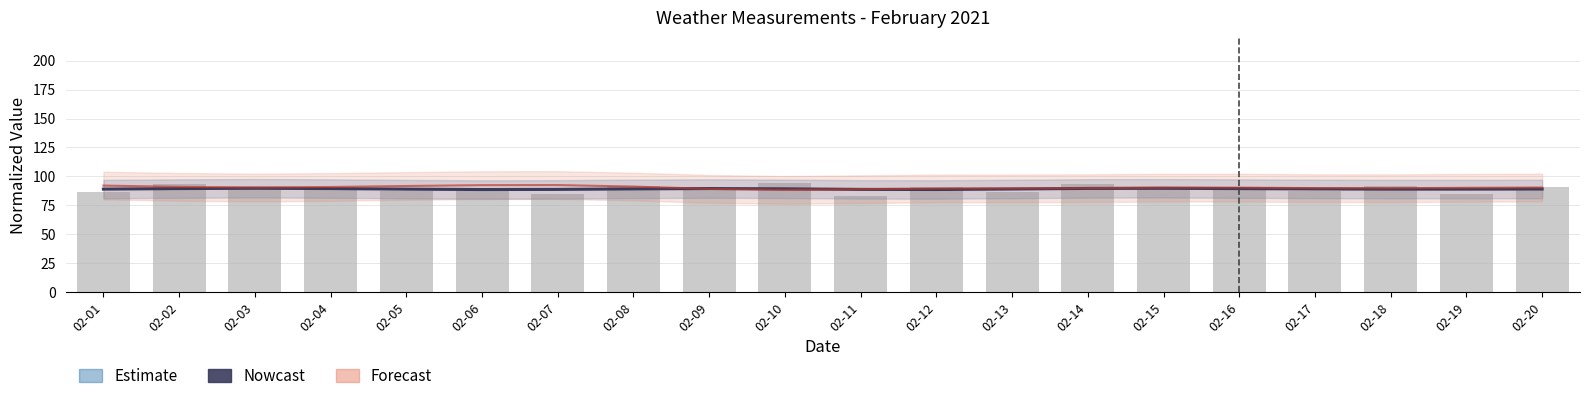

True or false: Temperatura (°C) has a value of 132.3 at 02-16.

False